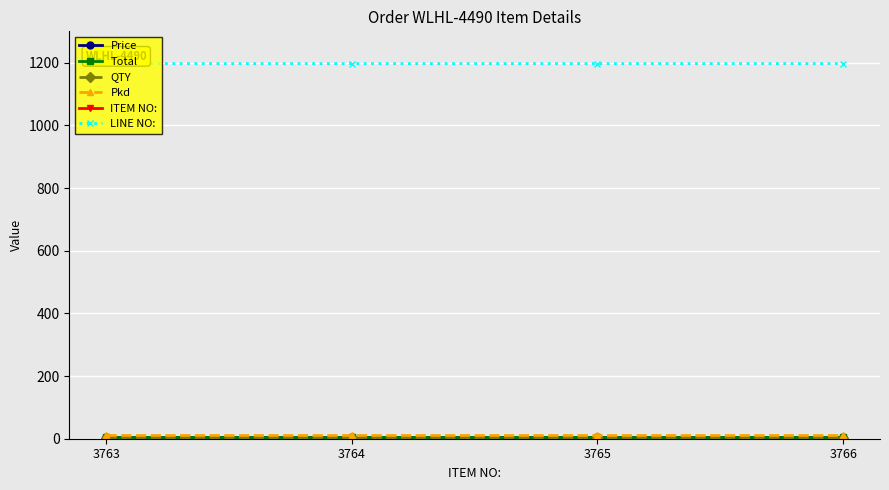

How many series are shown in this chart?

6